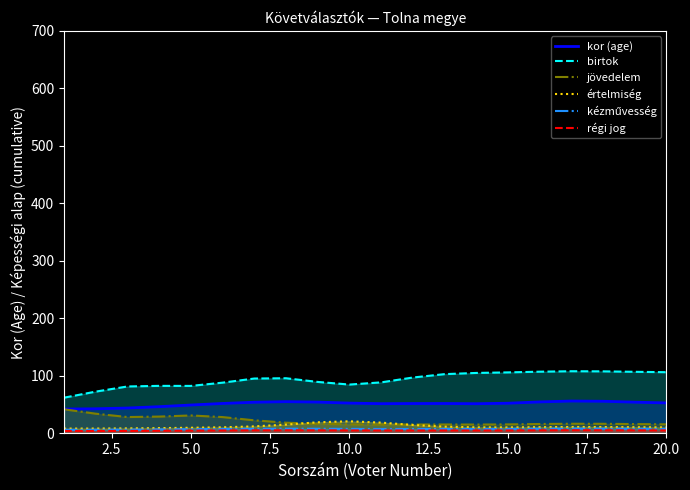

What is the maximum value for értelmiség?

21.2